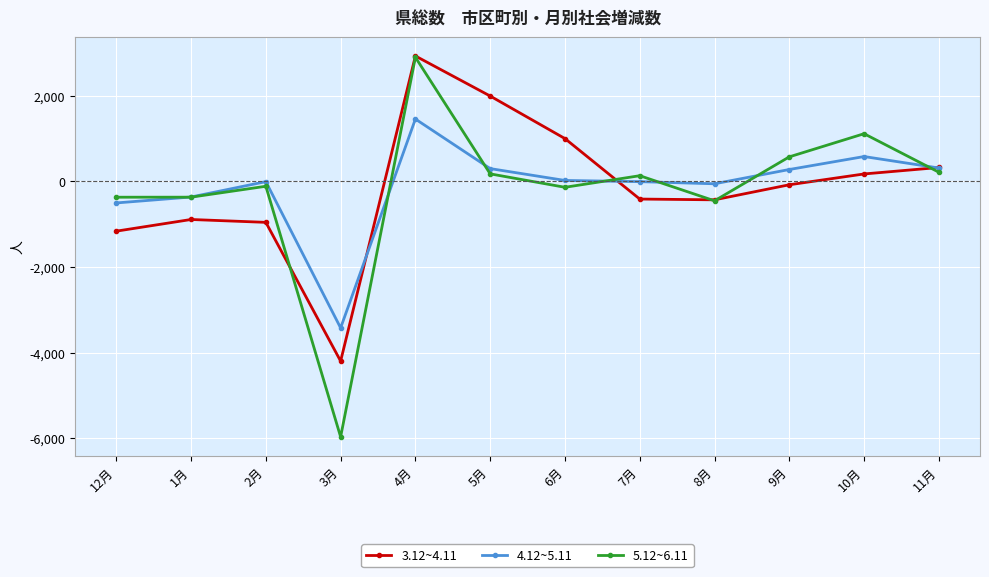

What is the label of the 6th point from the left?

5月